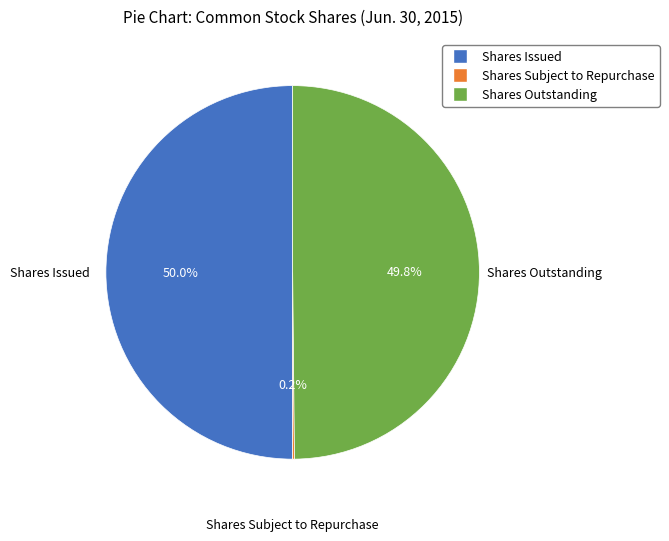

What is the largest slice in the pie chart?

Common stock, shares issued